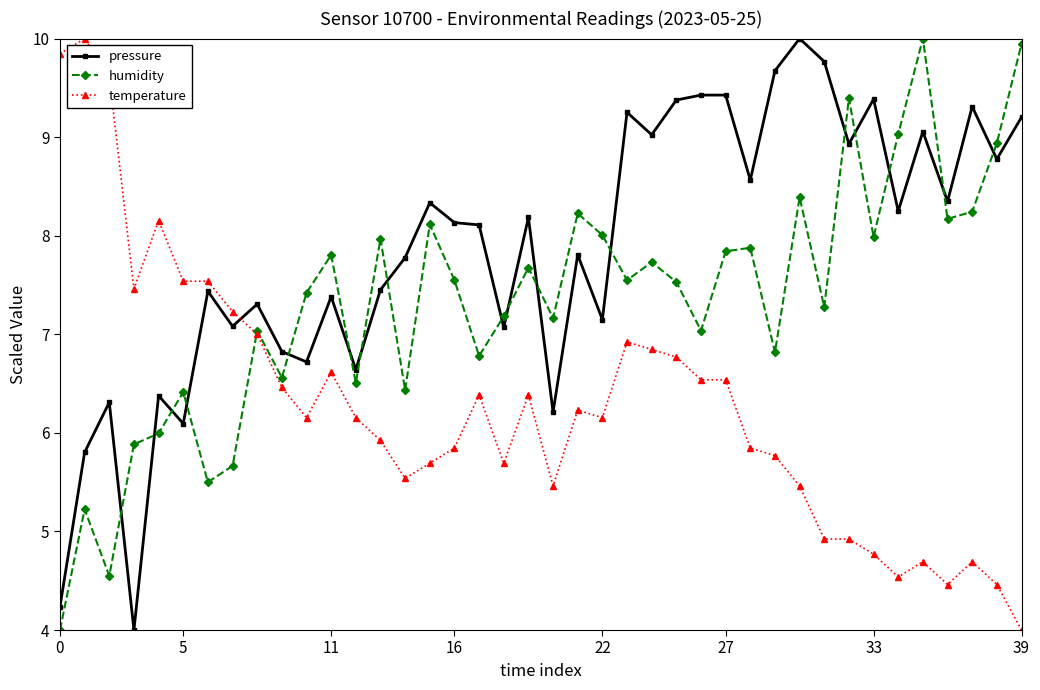

Is this an area chart (filled region under the line)?

No